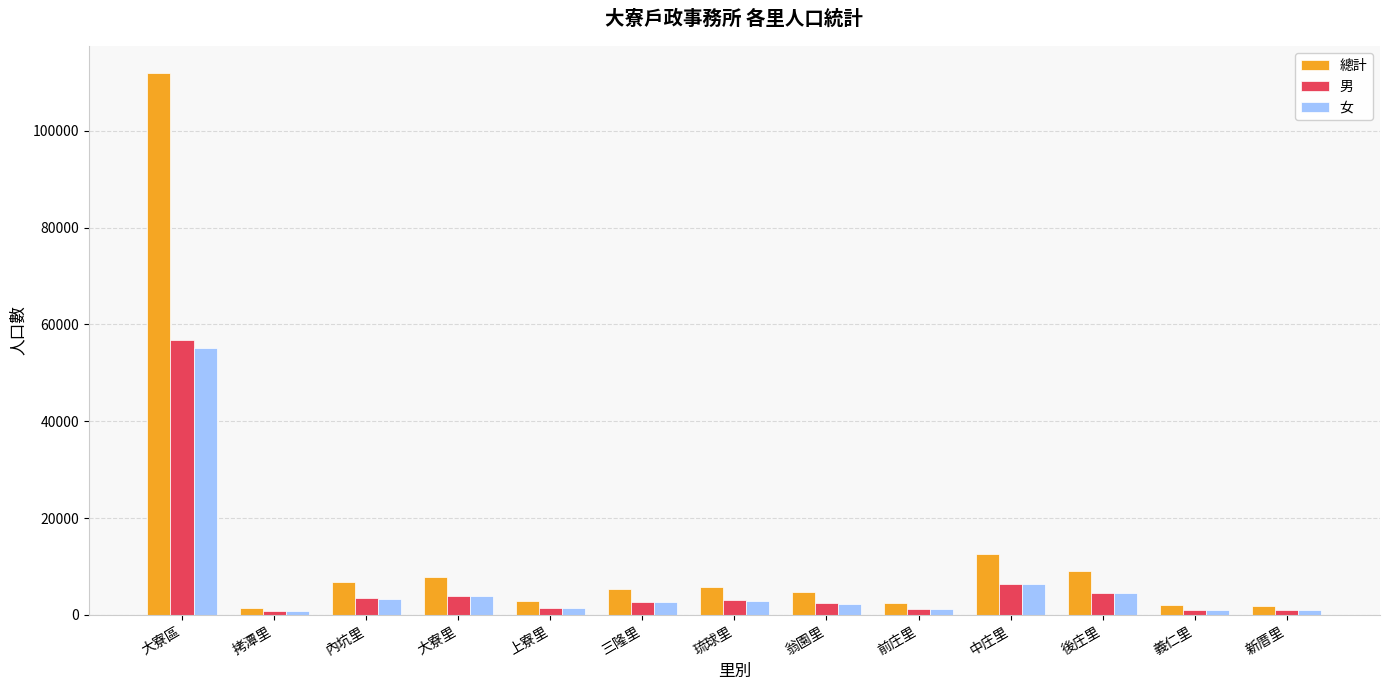

True or false: 女 has a value of 18488 at 大寮區.

False